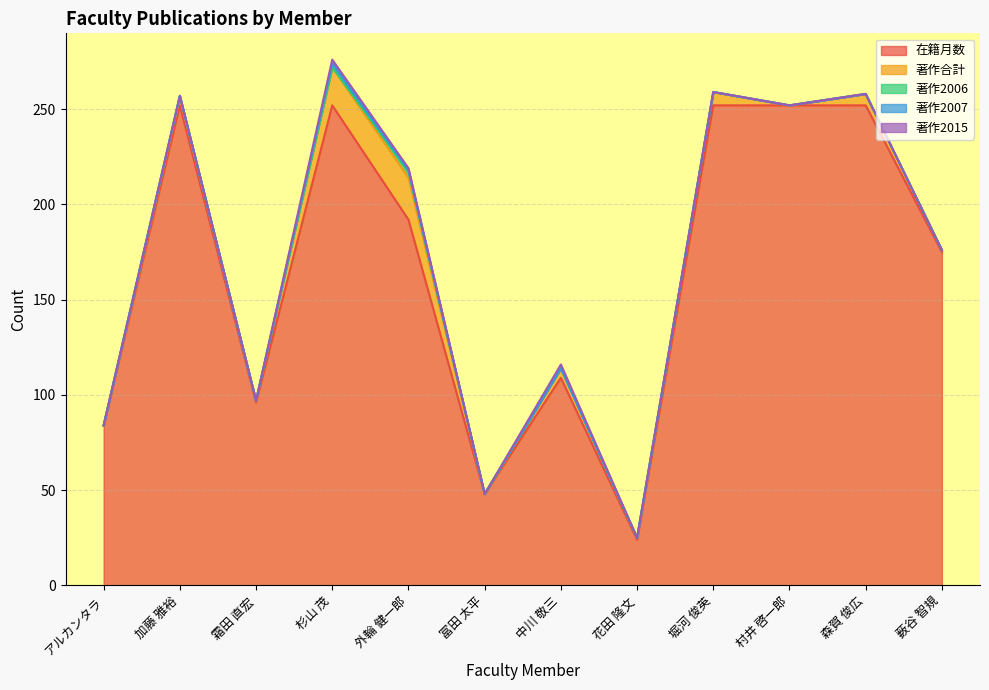

The 在籍月数 series shows 391 at 加藤 雅裕. True or false?

False